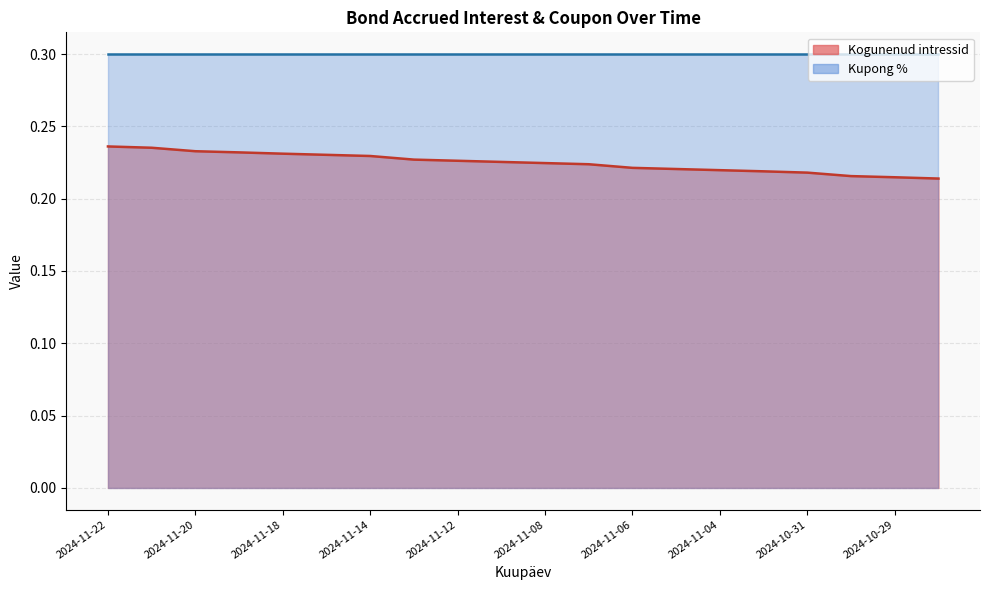

Rank the categories by value from highest to lowest.

2024-11-22, 2024-11-21, 2024-11-20, 2024-11-19, 2024-11-18, 2024-11-15, 2024-11-14, 2024-11-13, 2024-11-12, 2024-11-11, 2024-11-08, 2024-11-07, 2024-11-06, 2024-11-05, 2024-11-04, 2024-11-01, 2024-10-31, 2024-10-30, 2024-10-29, 2024-10-28